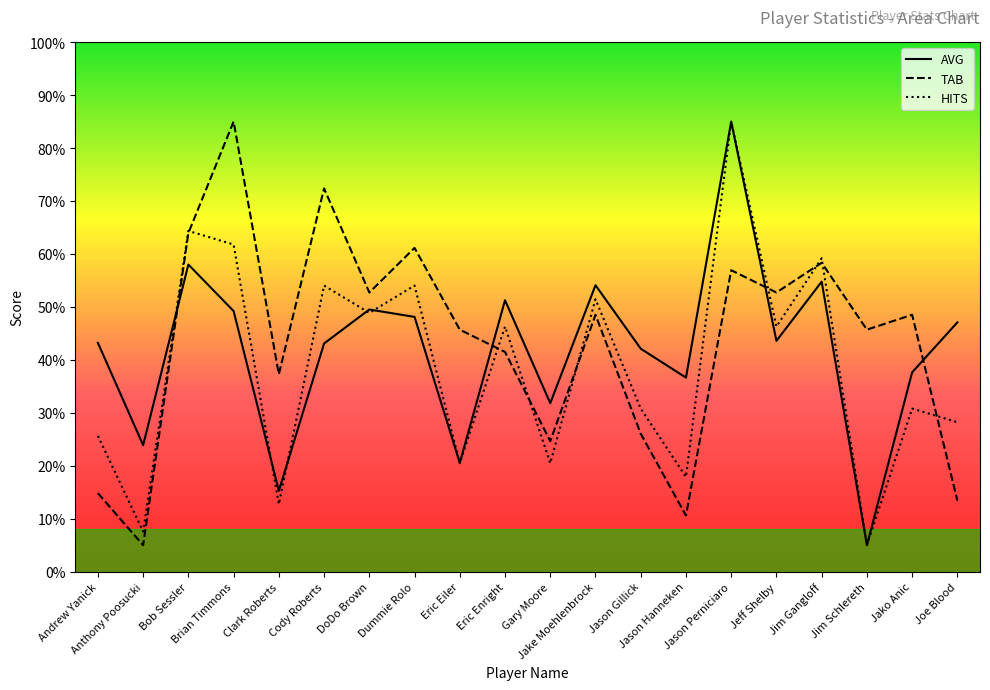

Is it true that TAB equals 0.6 at Dummie Rolo?

True